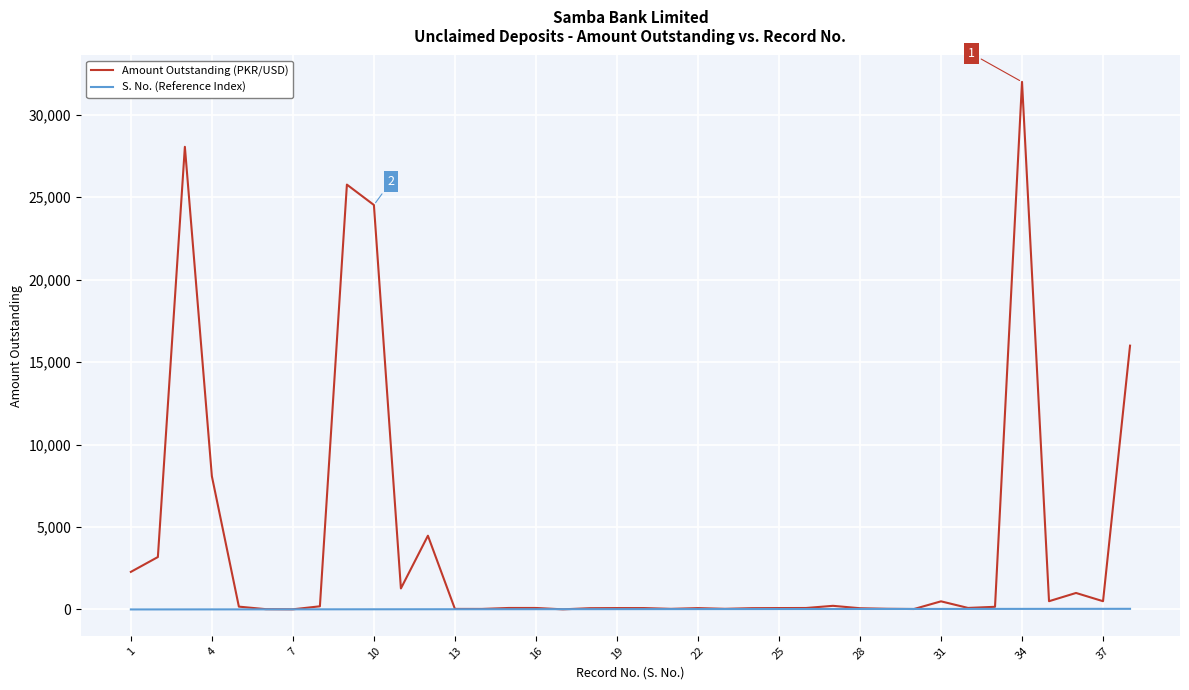

Which series has the largest range (max minus min)?

Amount Outstanding (PKR/USD)